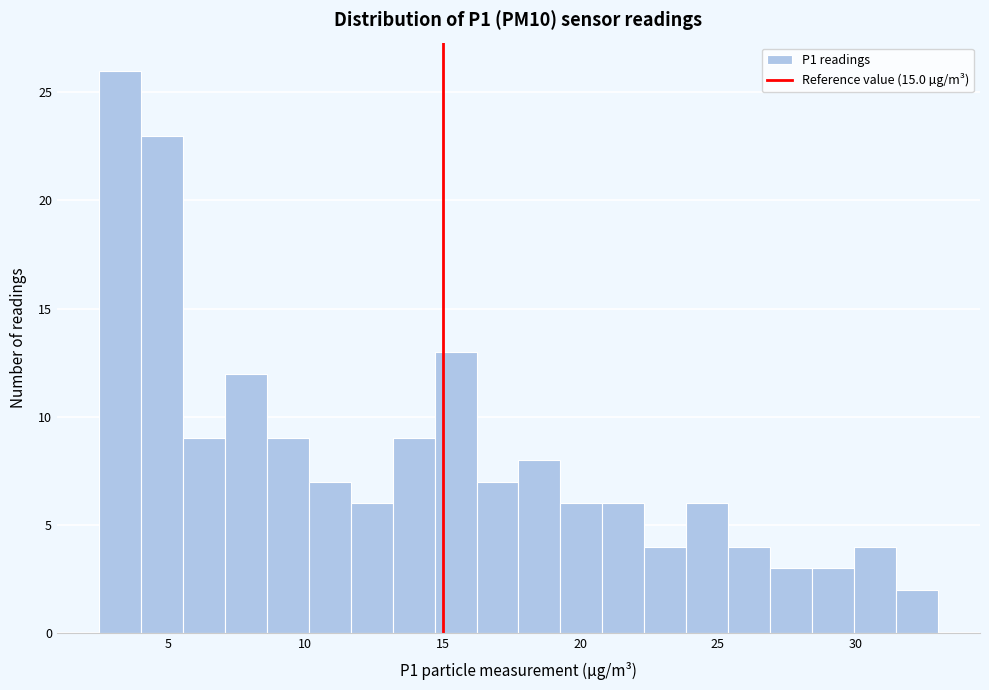

Around what value on the x-axis is the tallest bar? Give the approximate position of its centre, as read against the axis.

3.5